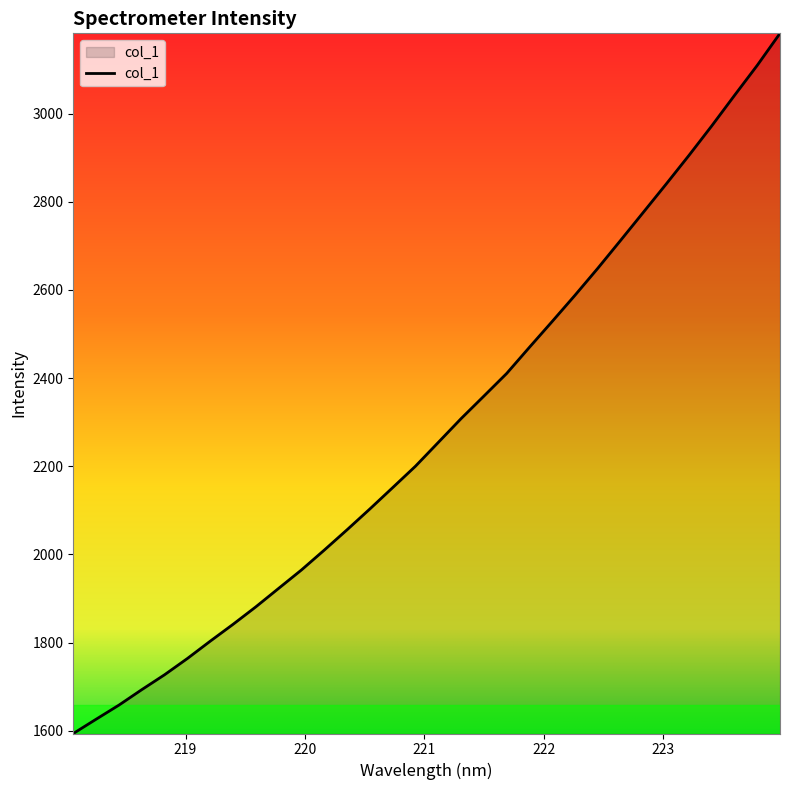

What is the maximum value shown in the chart?

3182.3